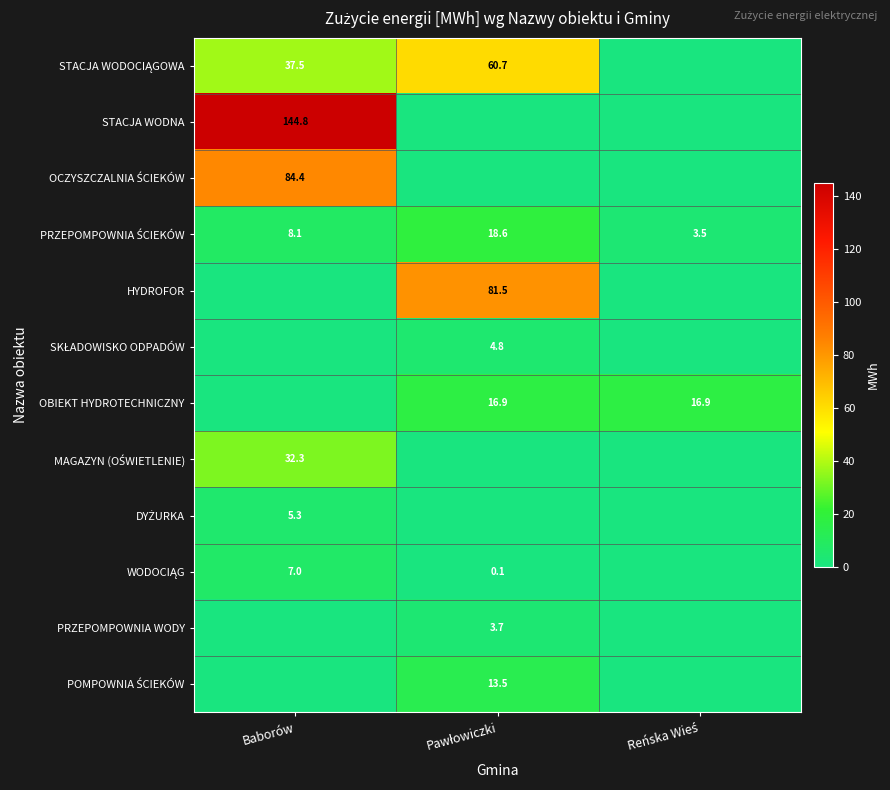

True or false: HYDROFOR has a value of 81.5 at Pawłowiczki.

True